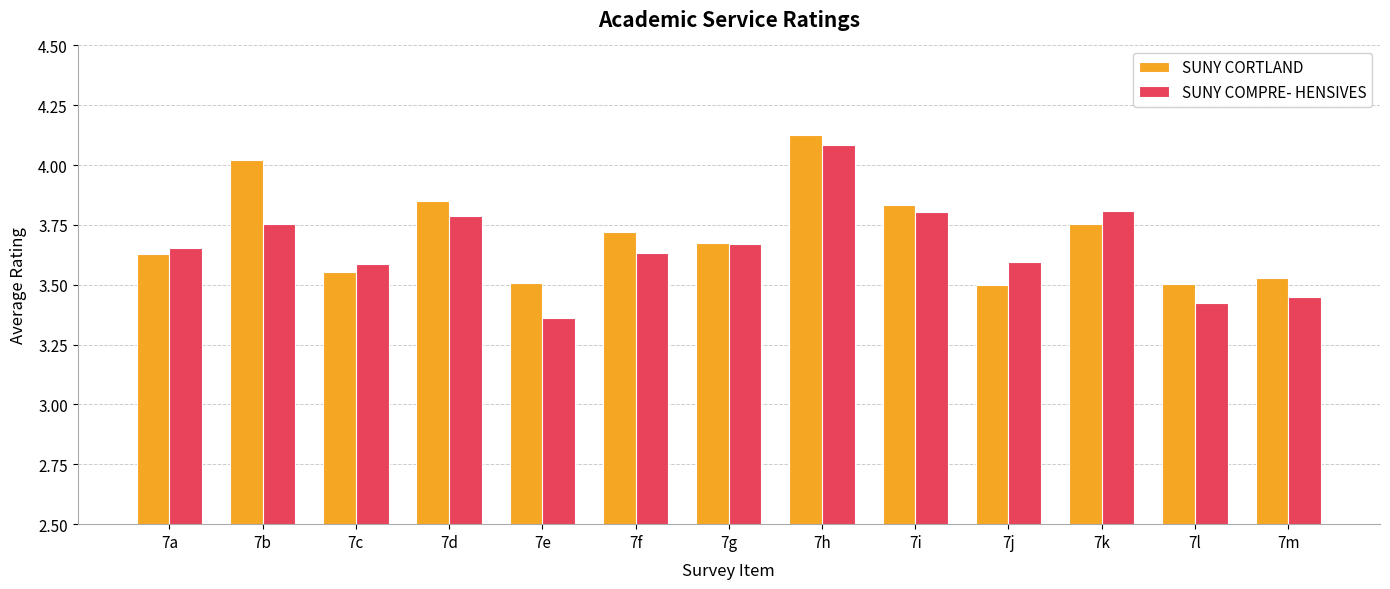

How many groups of bars are there?

13